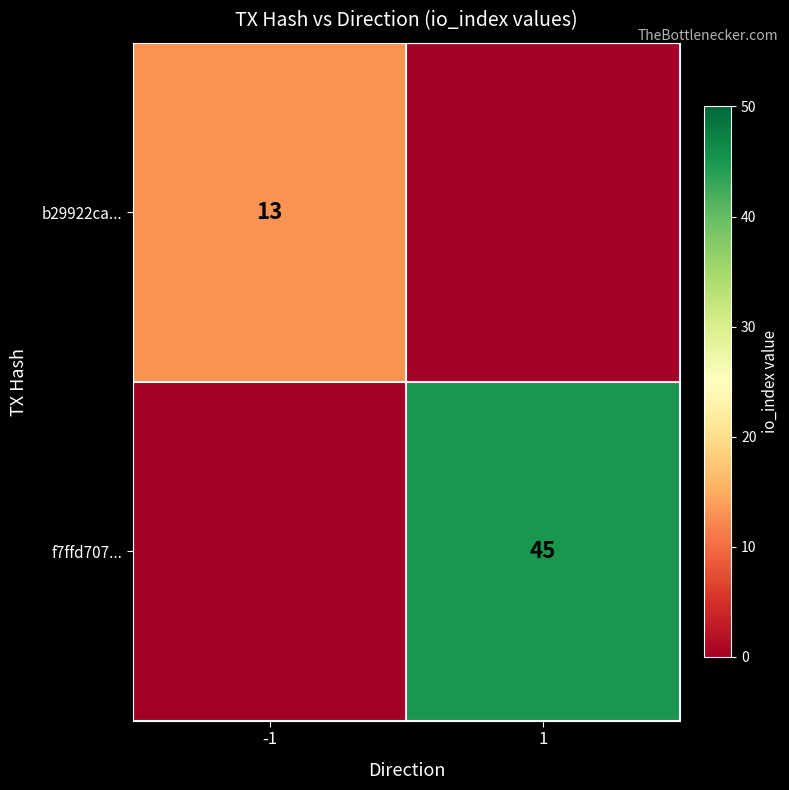

The b29922ca... series shows 13 at -1. True or false?

True